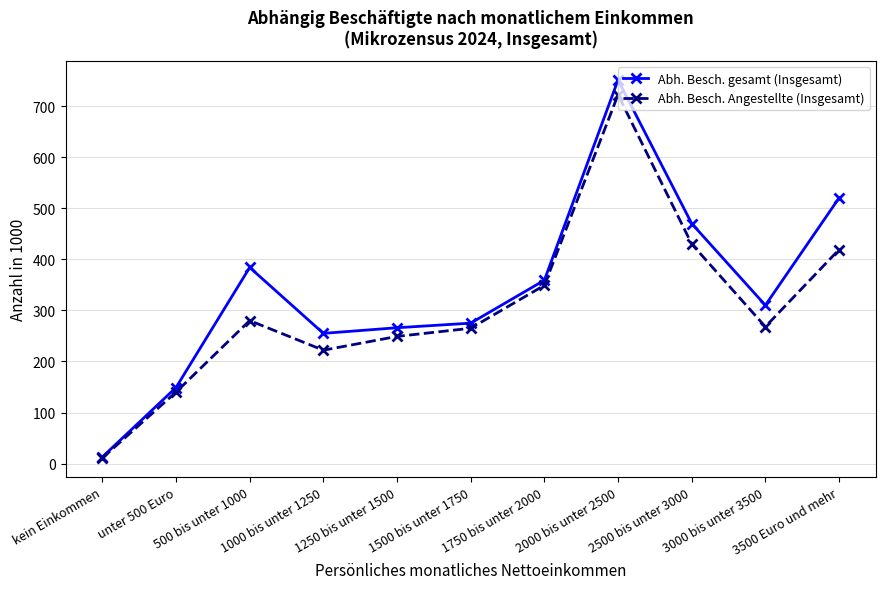

Which series has the largest total across all categories?

Abh. Besch. gesamt (Insgesamt)